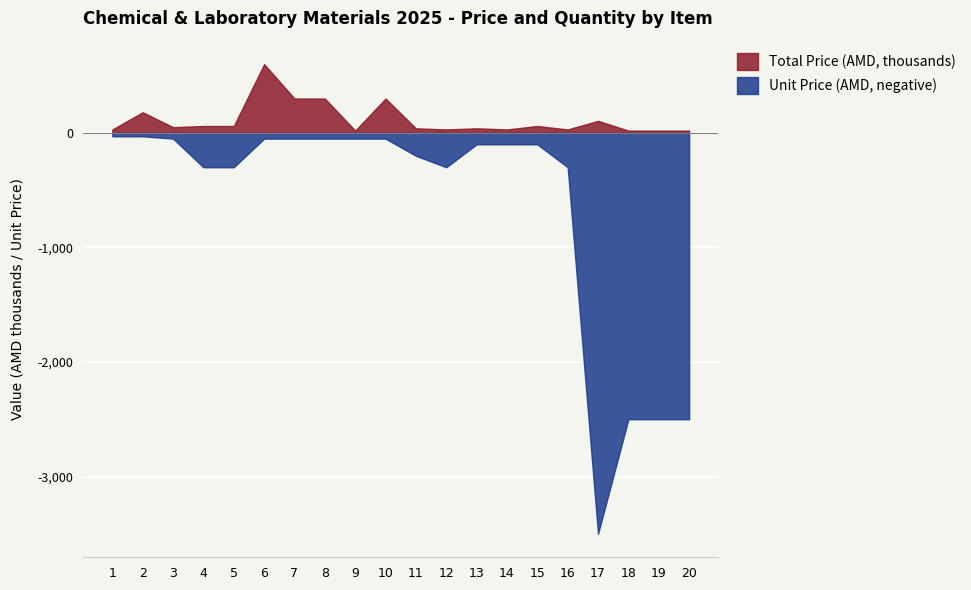

True or false: Unit Price (AMD) has a value of -35 at 7.

False